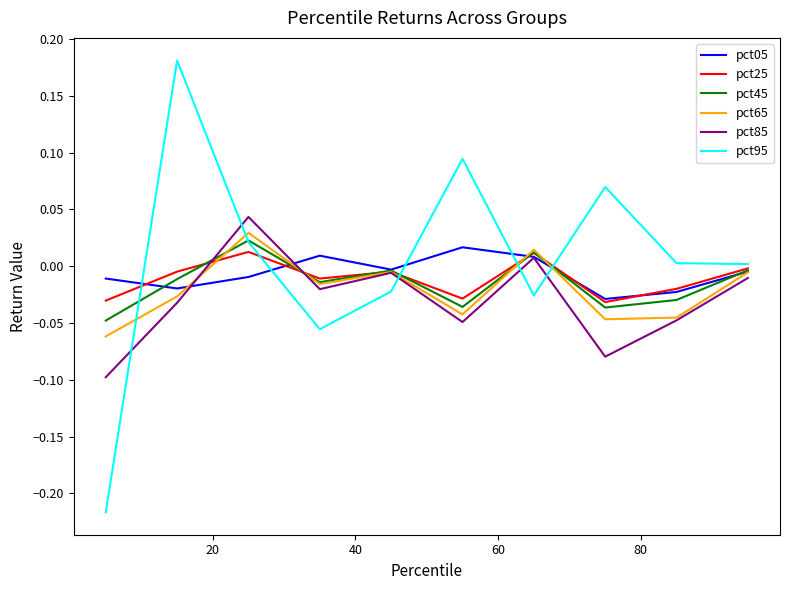

Which series has the widest spread of values?

pct95